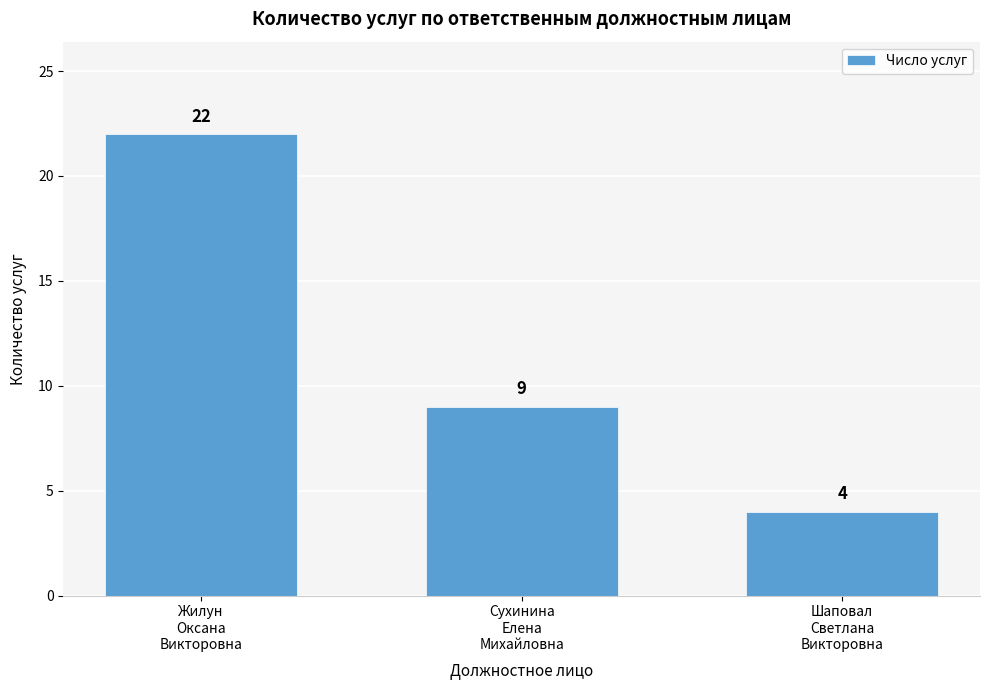

Reading left to right, what are all the values shown in this chart?

22	9	4